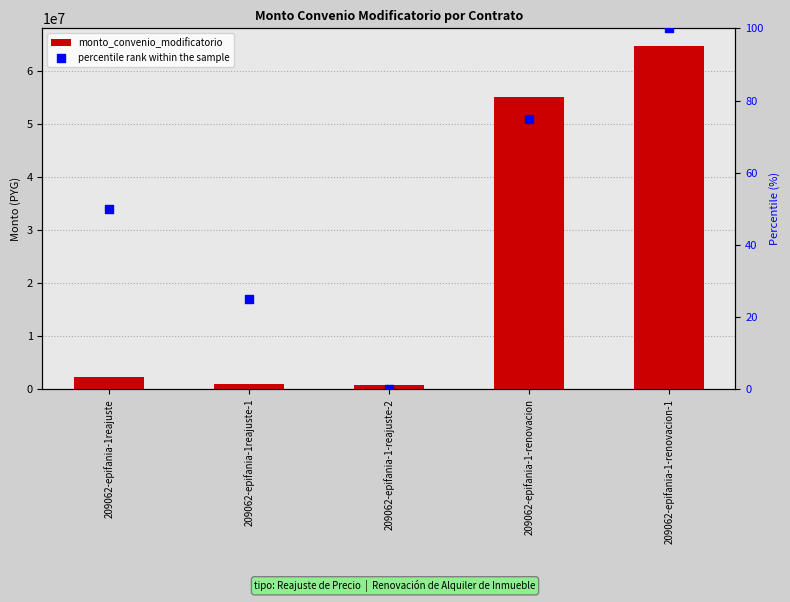

Which series has the widest spread of Y values?

monto_convenio_modificatorio